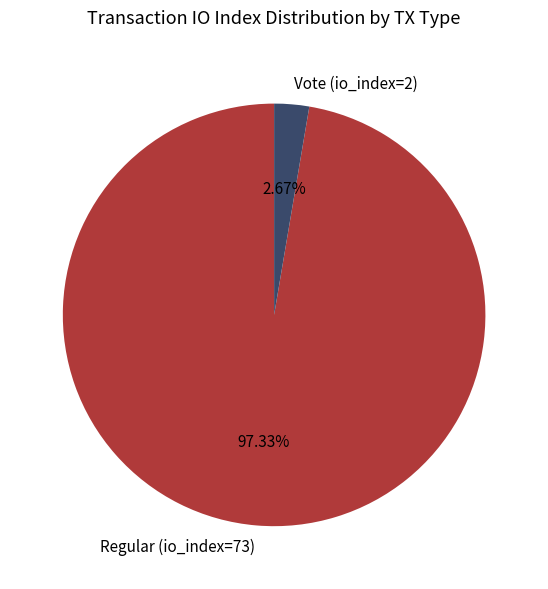

Is Regular (io_index=73) the majority of the pie?

Yes